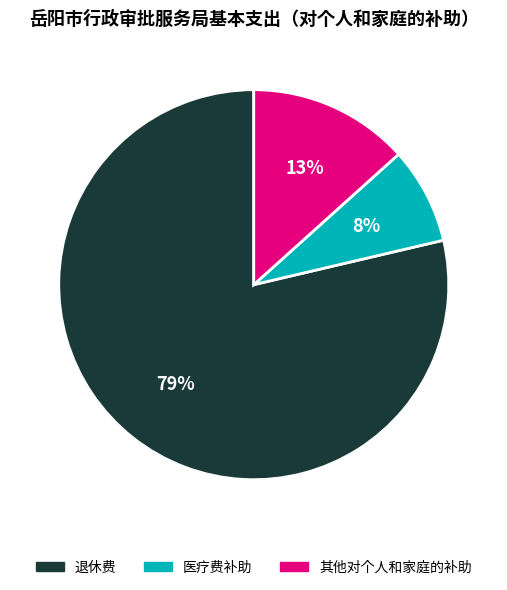

To the nearest percent, what is the difference between the largest and smallest slice percentages?

71%